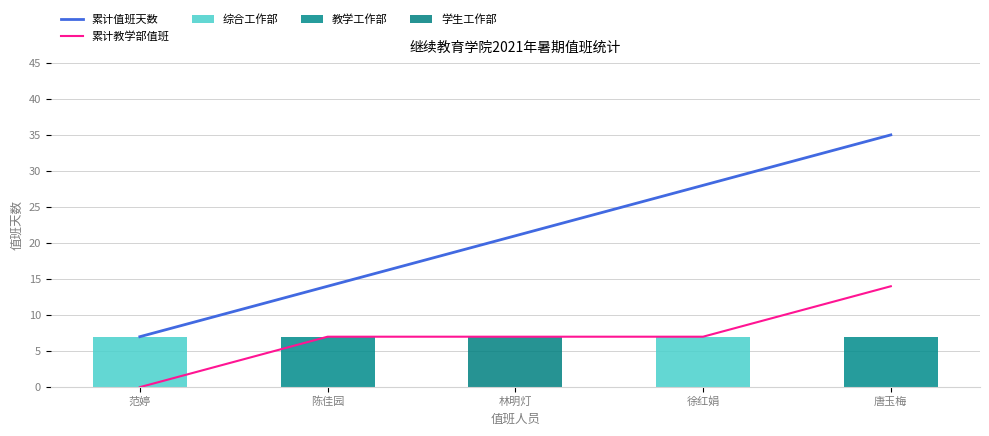

Reading right to left, list all the values displayed in this chart.

累计值班天数: 35	28	21	14	7
累计教学部值班: 14	7	7	7	0
综合工作部: 0	7	0	0	7
教学工作部: 7	0	0	7	0
学生工作部: 0	0	7	0	0